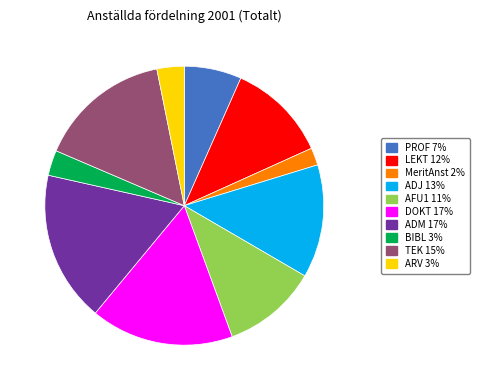

Which slice is the smallest?

MeritAnst